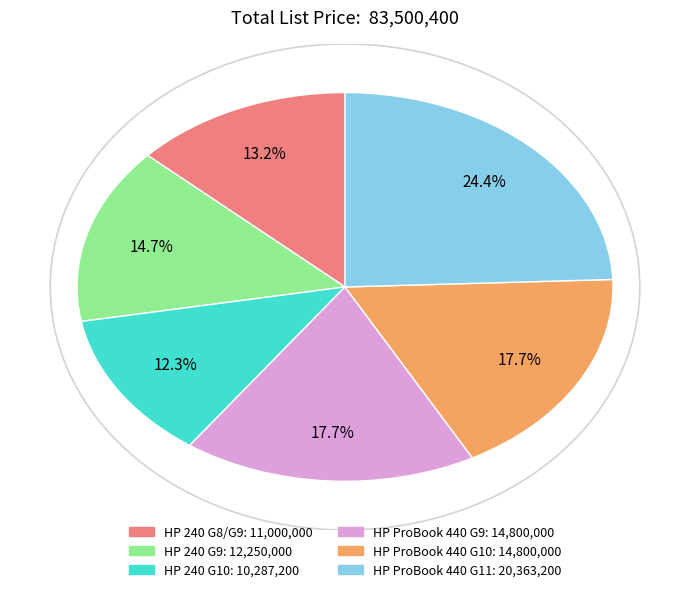

What portion of the pie excludes HP ProBook 440 G9?

82.3%